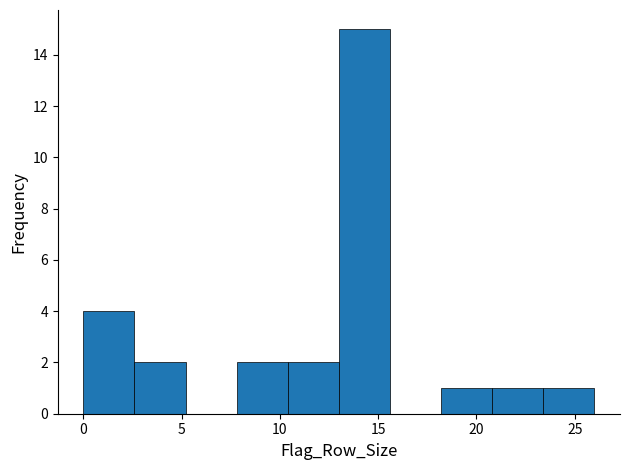

Reading left to right, transcribe this chart: for each bar, give the range it covers on the x-axis and its height. Neither the bar edges nor the heights are printed on the chart, so give them approximately, as read against the axes.

0.0 to 2.6: 4
2.6 to 5.2: 2
5.2 to 7.8: 0
7.8 to 10.4: 2
10.4 to 13.0: 2
13.0 to 15.6: 15
15.6 to 18.2: 0
18.2 to 20.8: 1
20.8 to 23.4: 1
23.4 to 26.0: 1